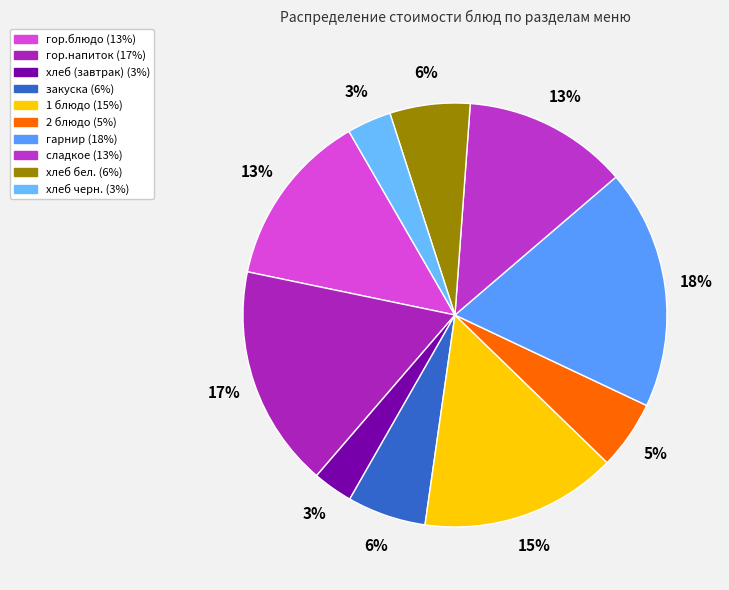

How many segments does this pie chart have?

10